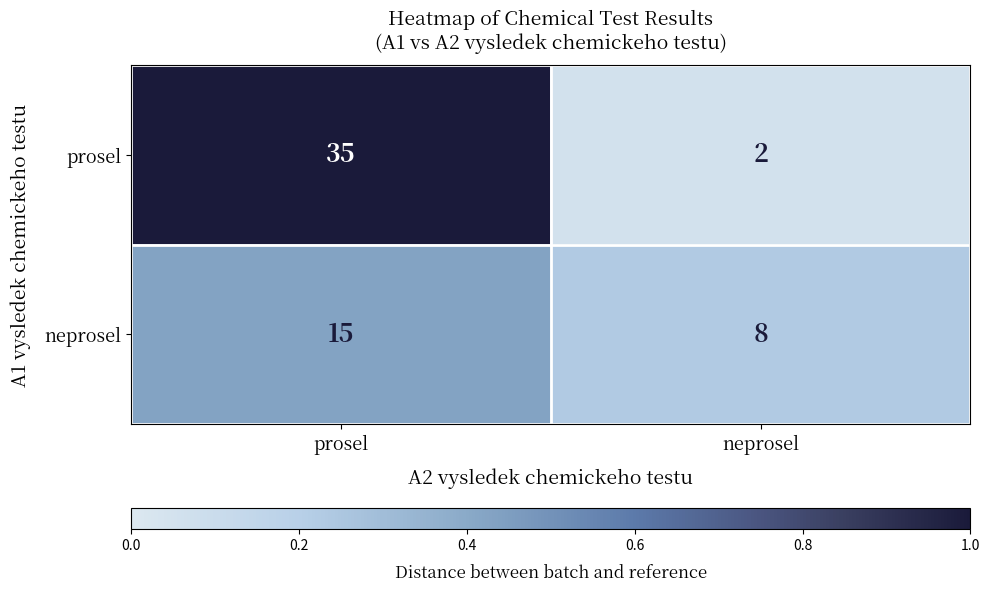

What is the spread (max minus min) of values at neprosel?

6